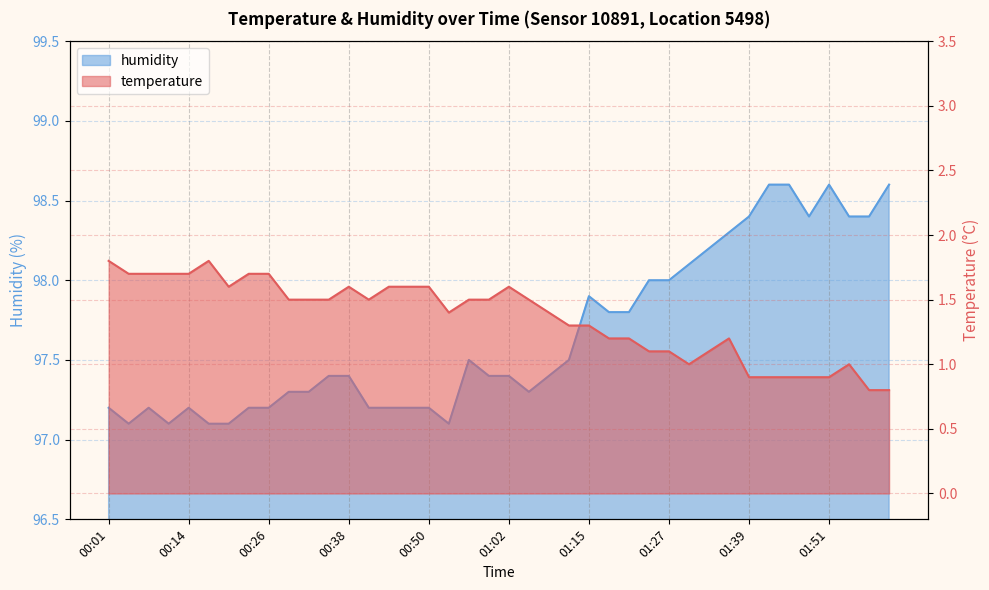

What is the approximate value of humidity at 01:21?

97.8